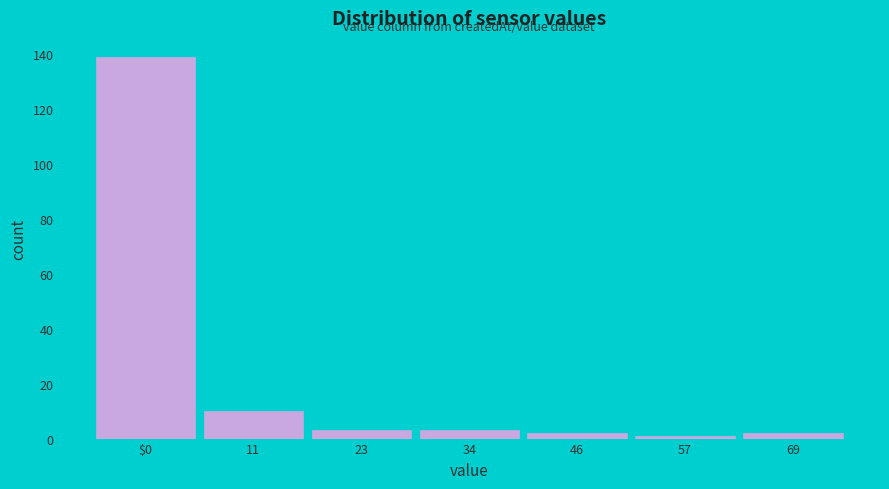

Reading right to left, what are all the values shown in this chart?

69=2	57=1	46=2	34=3	23=3	11=10	$0=139